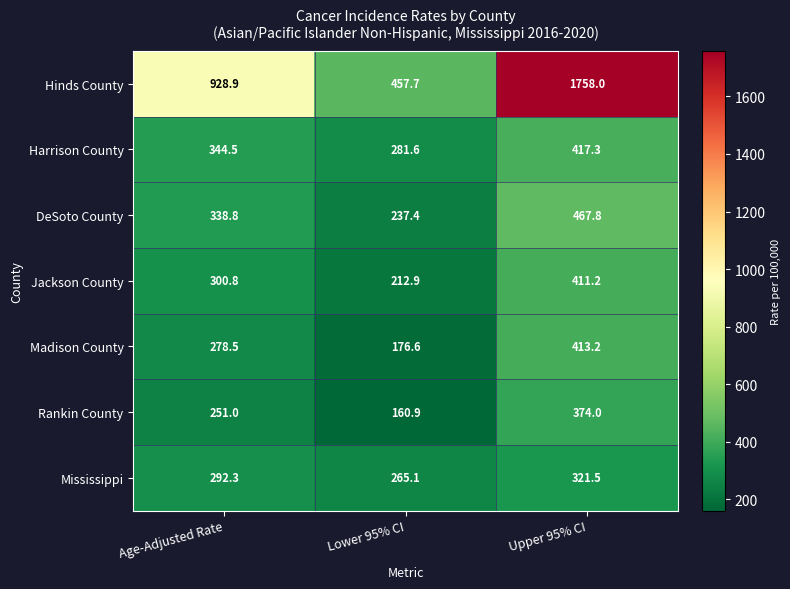

At which category is the sum across all series the highest?

Upper 95% CI